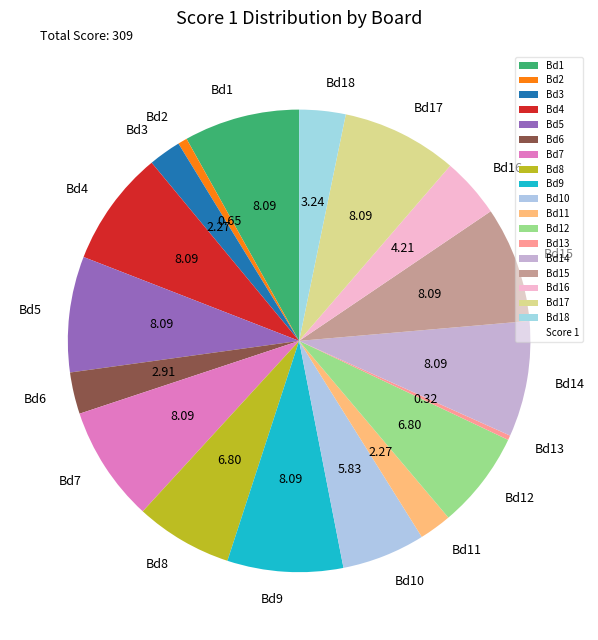

Is the sum of Bd17 and Bd7 greater than half?

No